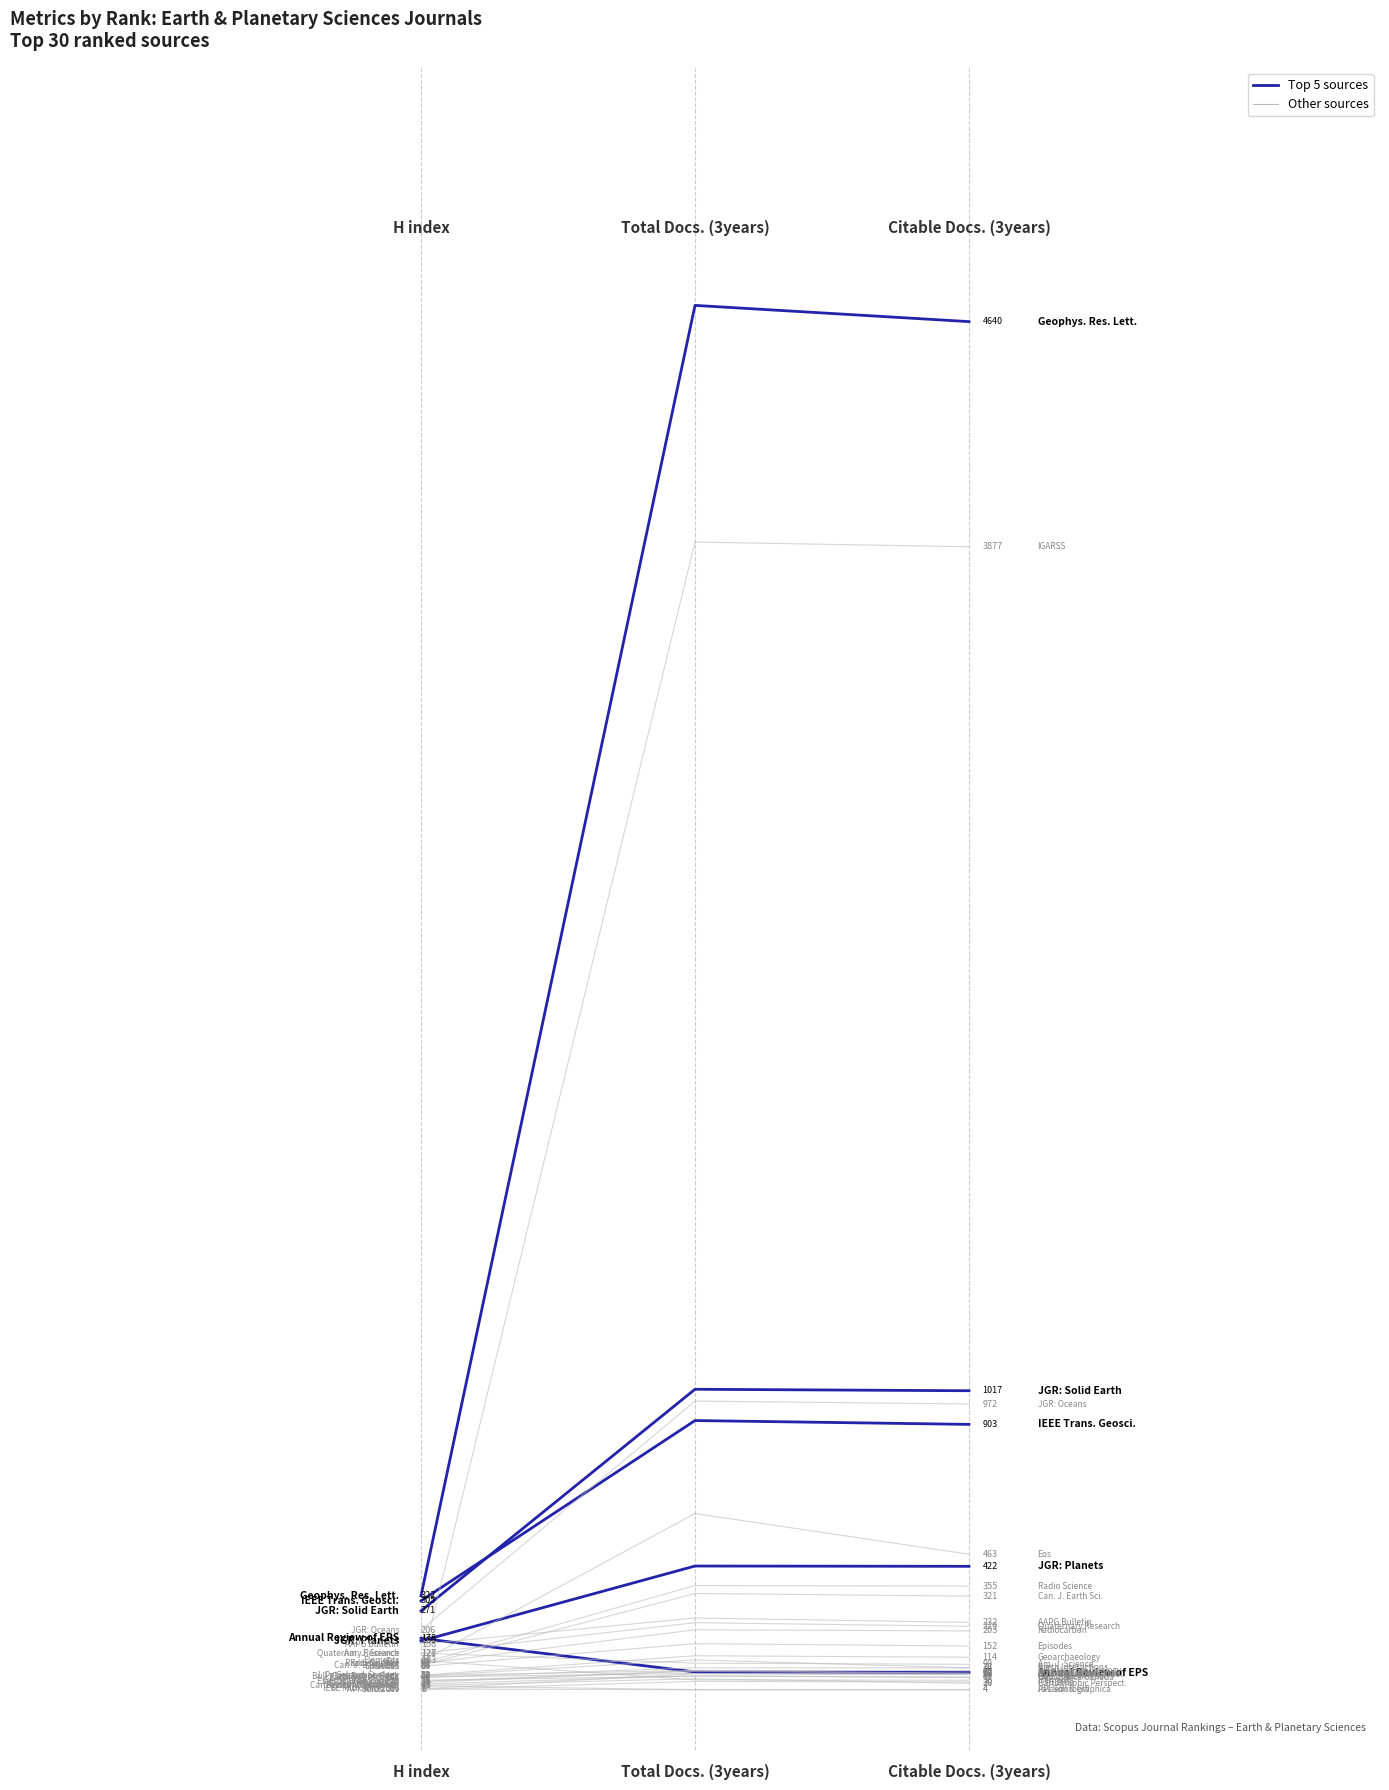

What is the maximum value for JGR: Planets?

423